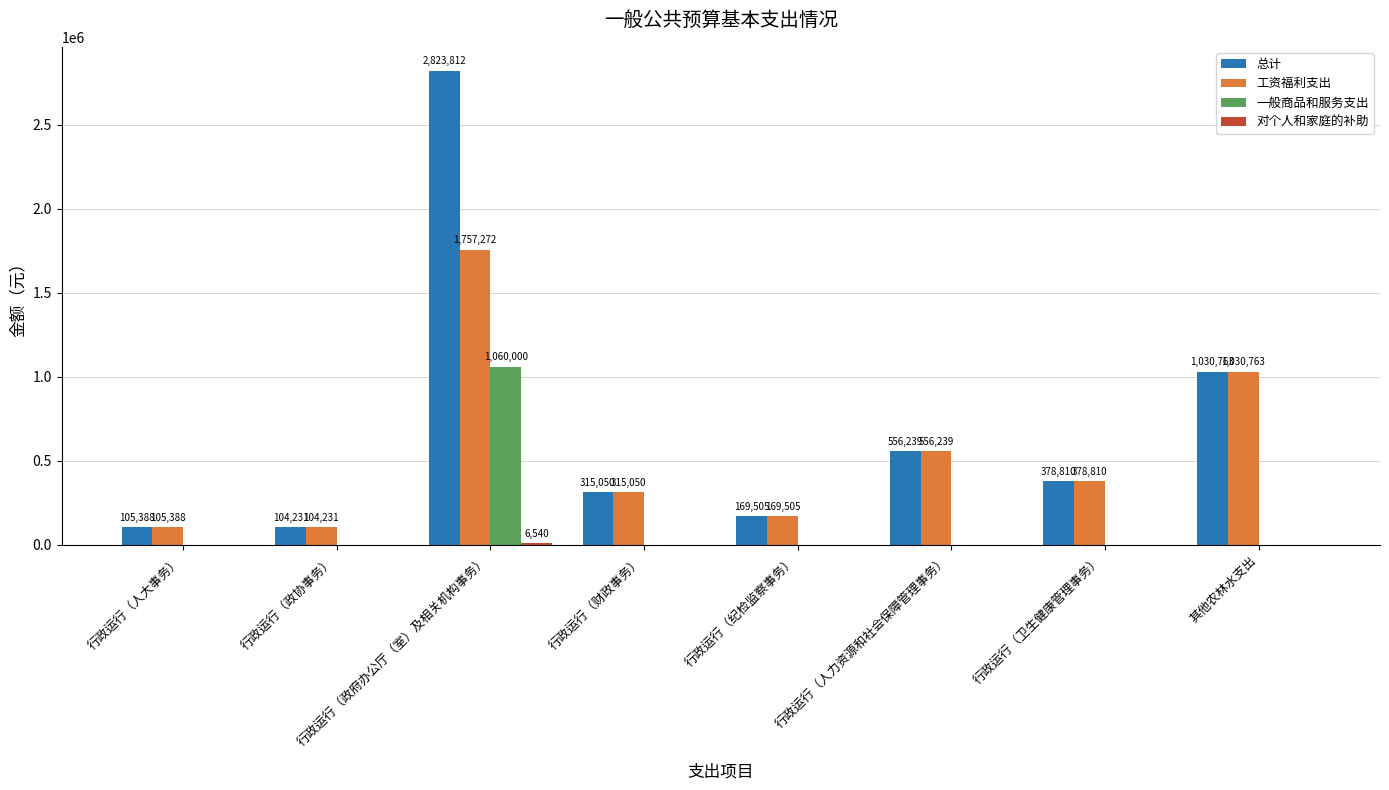

What is the sum of all 工资福利支出 values?

4417258.0